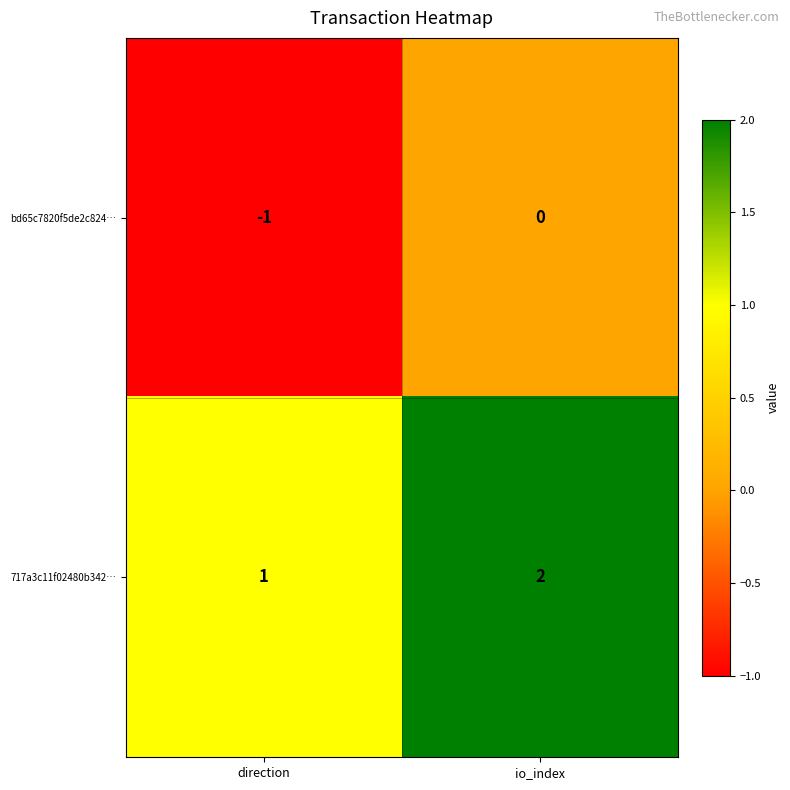

List the series in order of their overall mean, lowest first.

bd65c7820f5de2c824…, 717a3c11f02480b342…